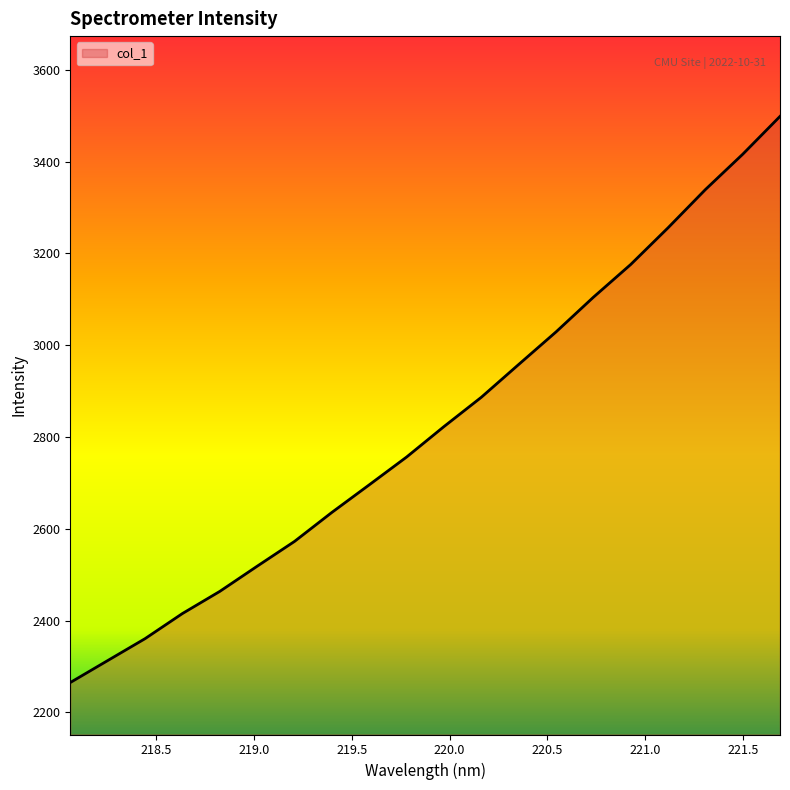

What is the smallest value displayed?

2264.9